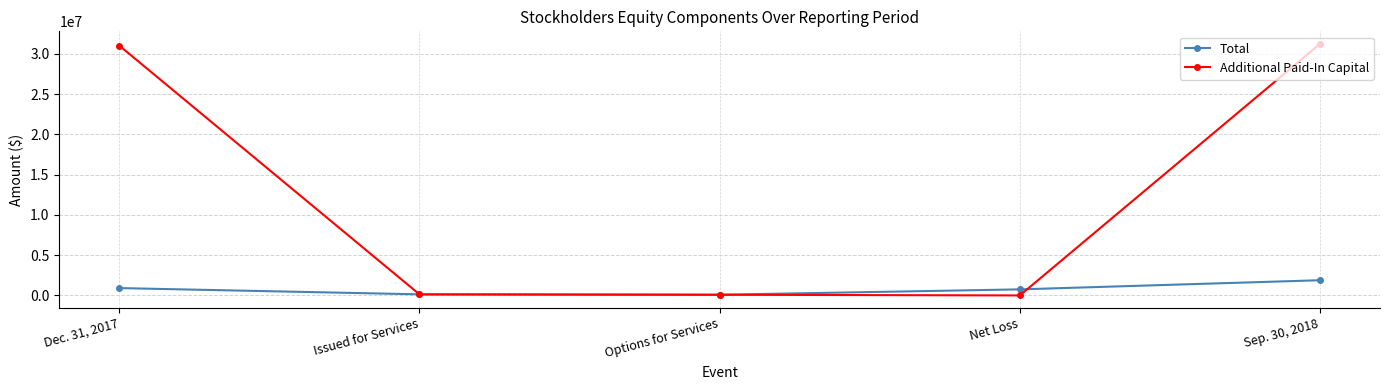

What is the difference between the maximum and minimum values in the Additional Paid-In Capital series?

31230000